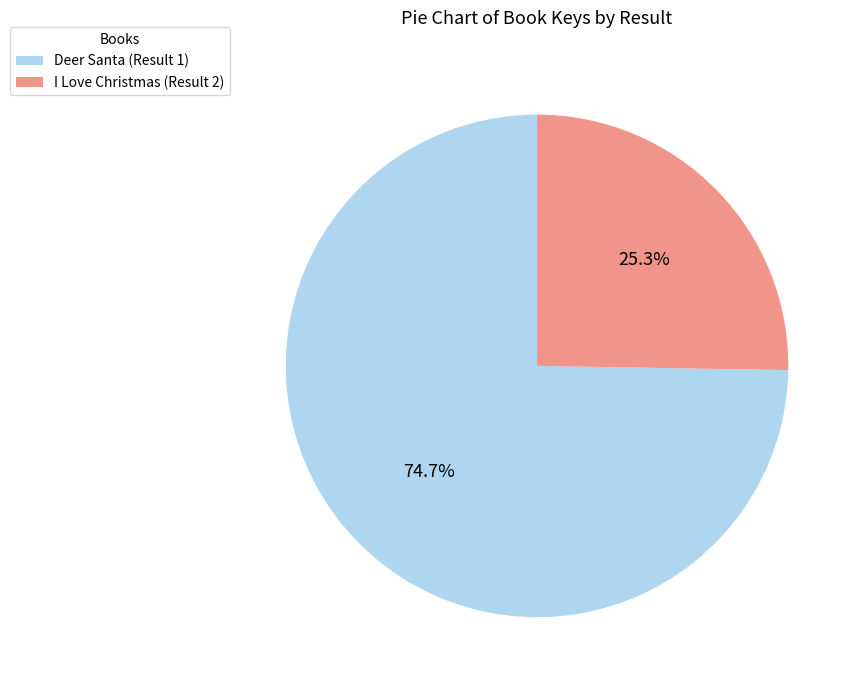

Does I Love Christmas (Result 2) account for over 50% of the chart?

No